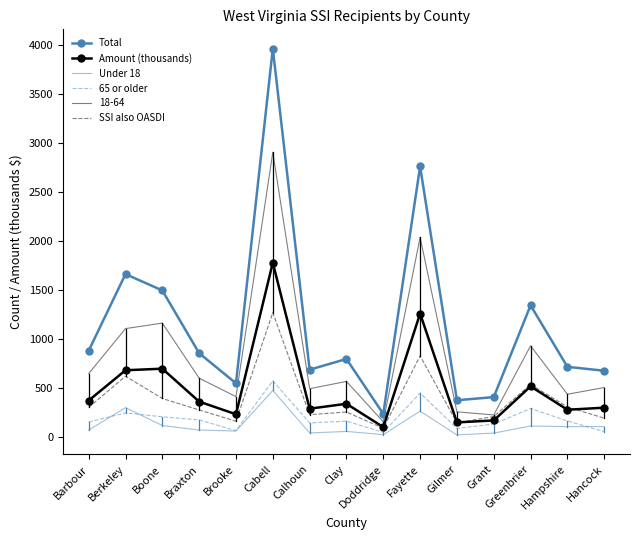

Is the value of 65 or older at Brooke greater than the value of Total at Boone?

No